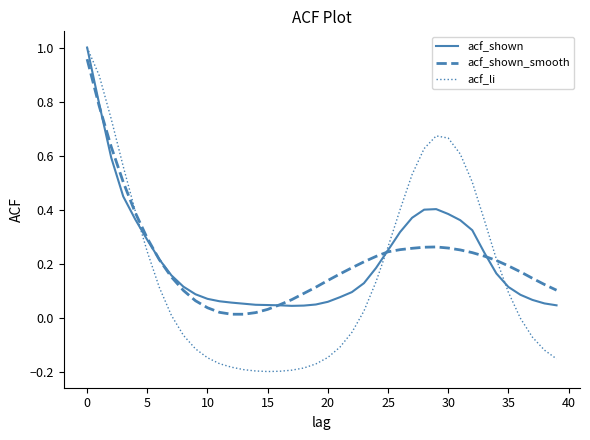

Which series has the largest range (max minus min)?

acf_li